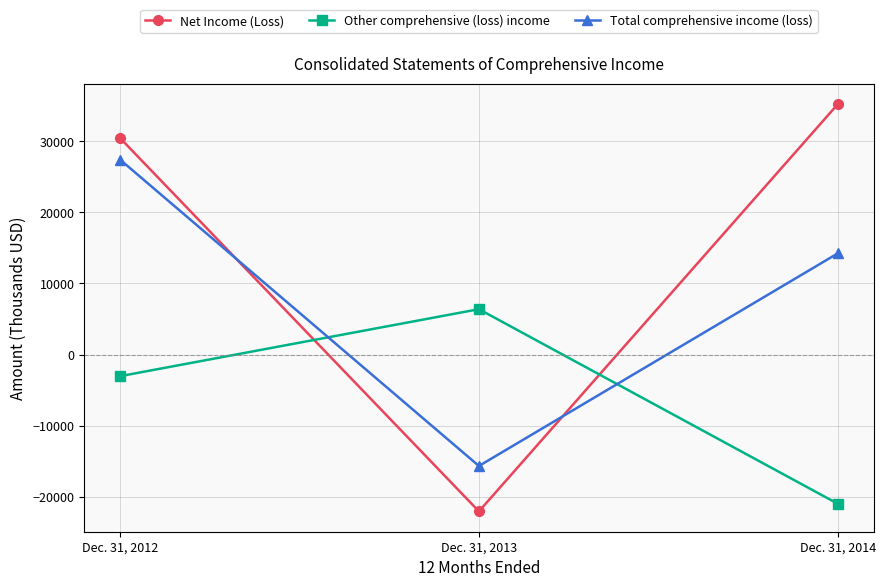

True or false: Other comprehensive (loss) income has a value of 2054 at Dec. 31, 2013.

False